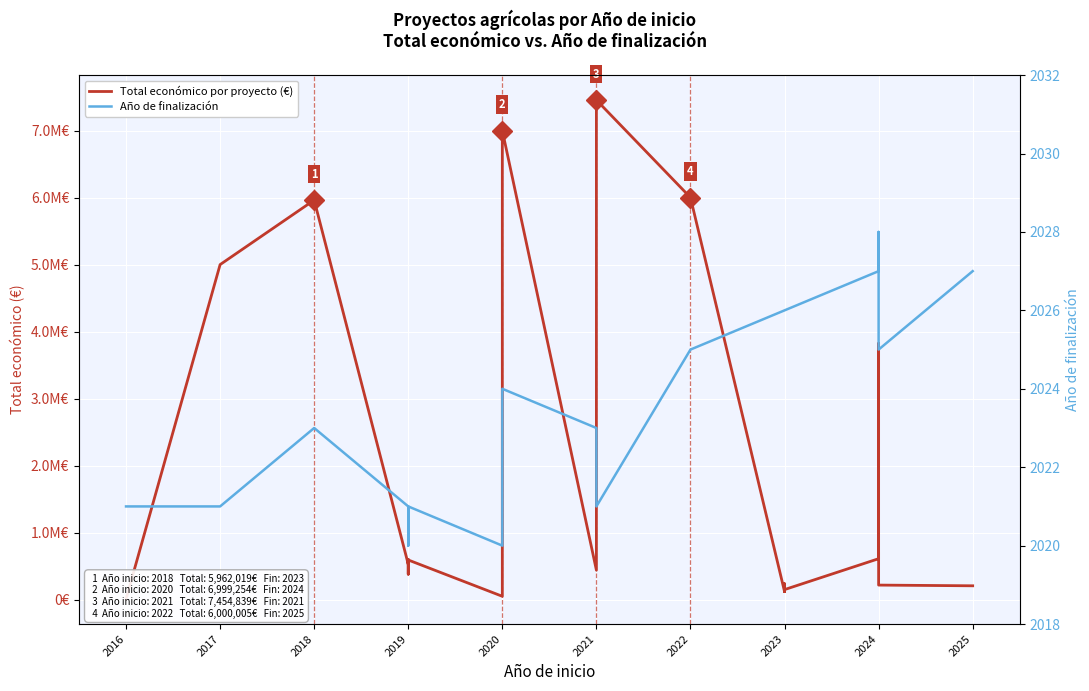

How many data points in Año de finalización are less than 2025?

12